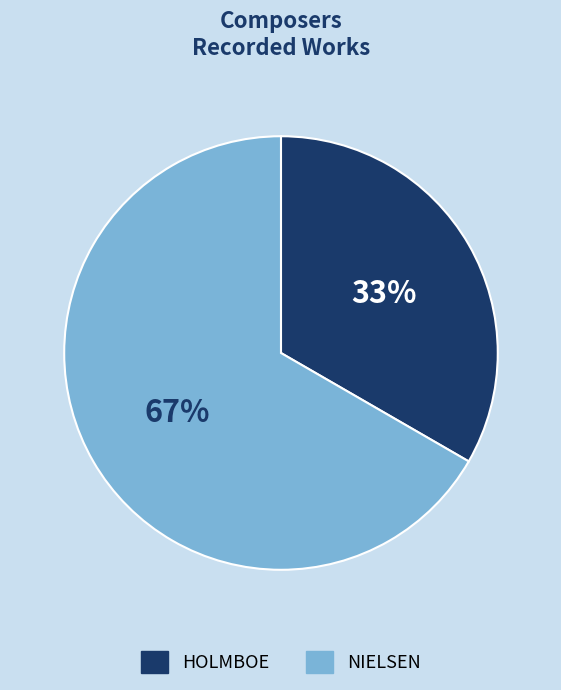

Which slice is the smallest?

HOLMBOE